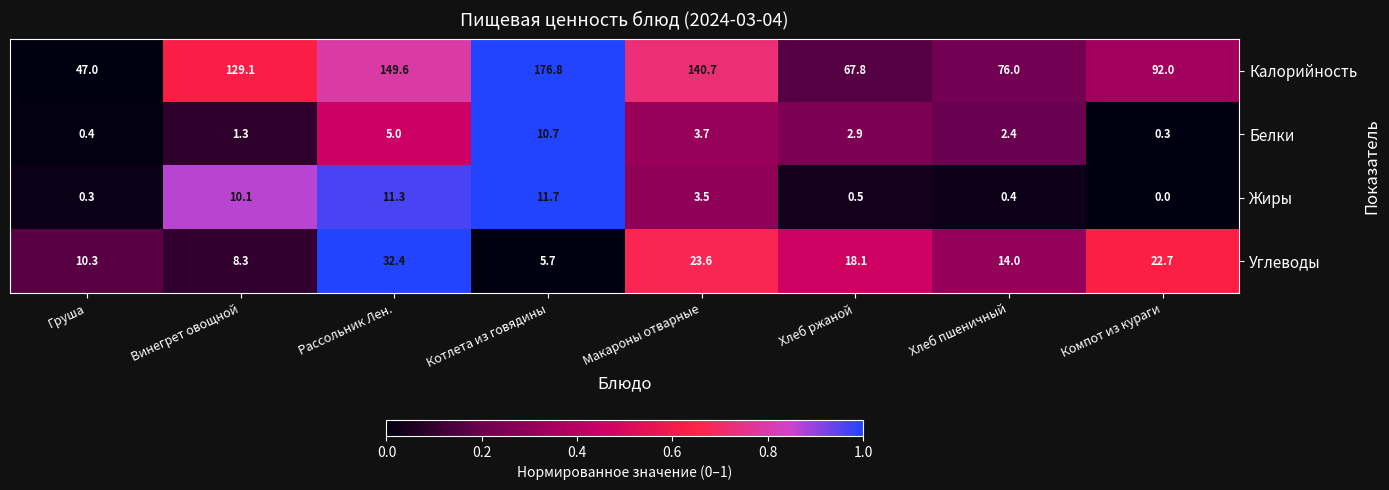

What is the difference between the maximum and minimum values in the Калорийность series?

129.8